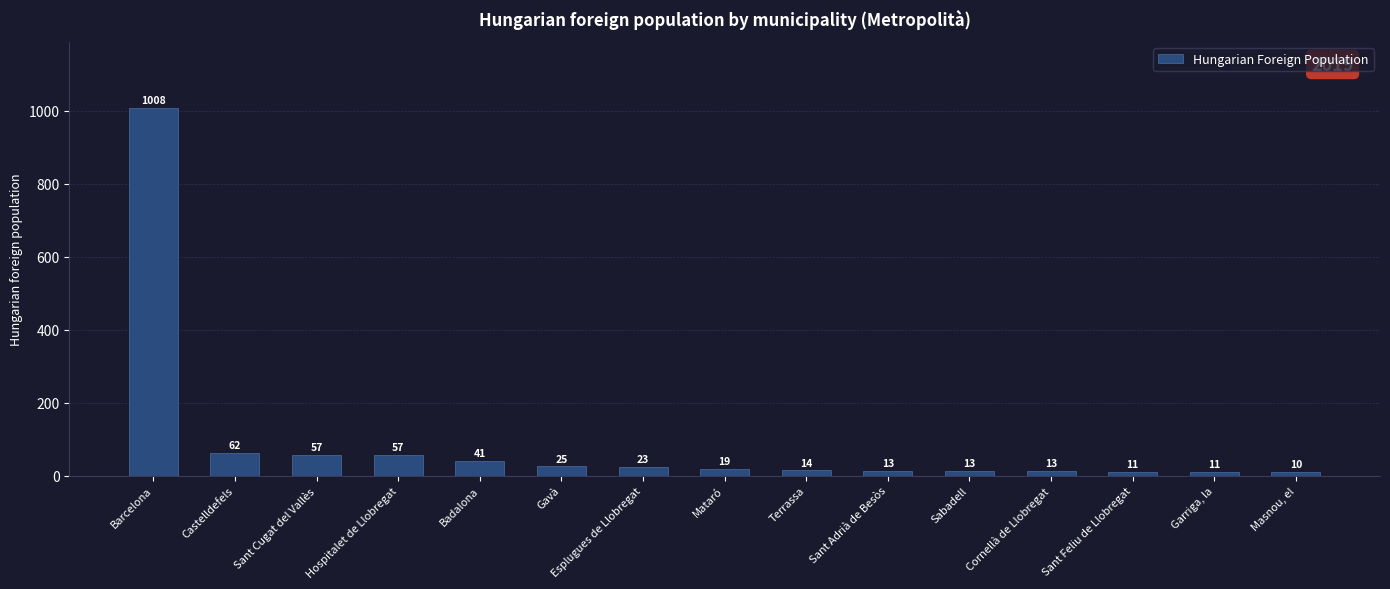

How many categories are shown in the chart?

15